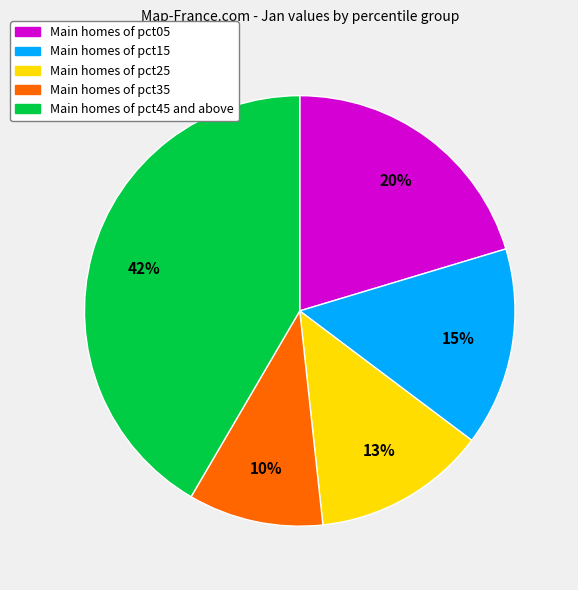

Does any single category account for the majority?

No